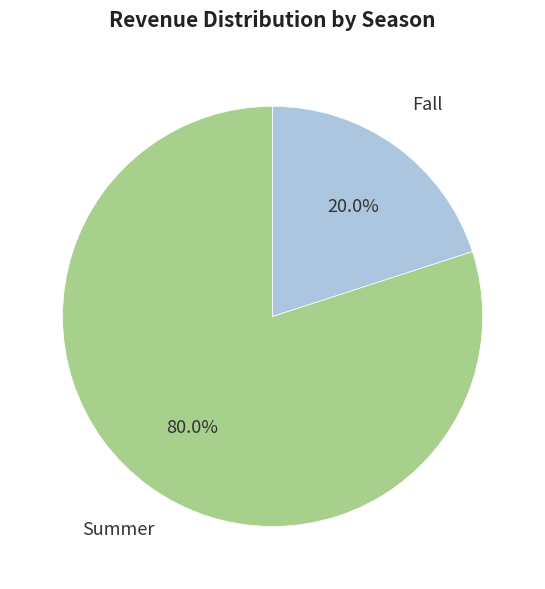

Which has a higher value, Summer or Fall?

Summer